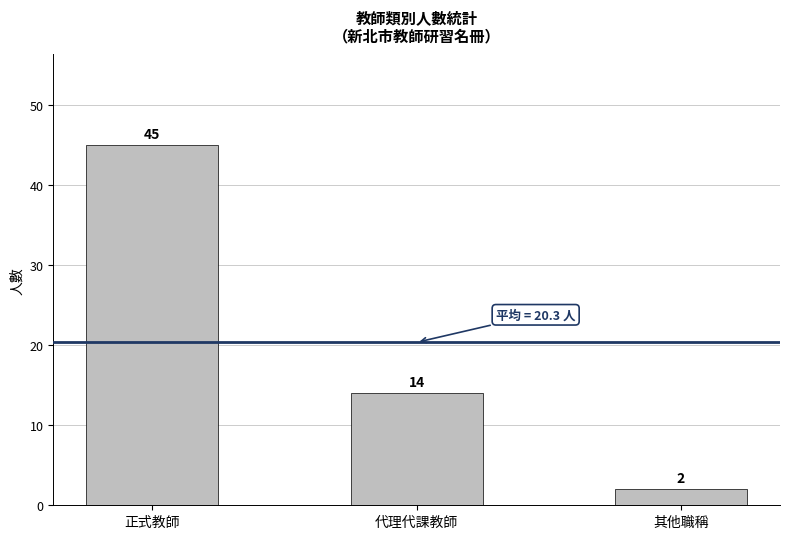

Reading left to right, transcribe all the data shown in this chart.

45	14	2